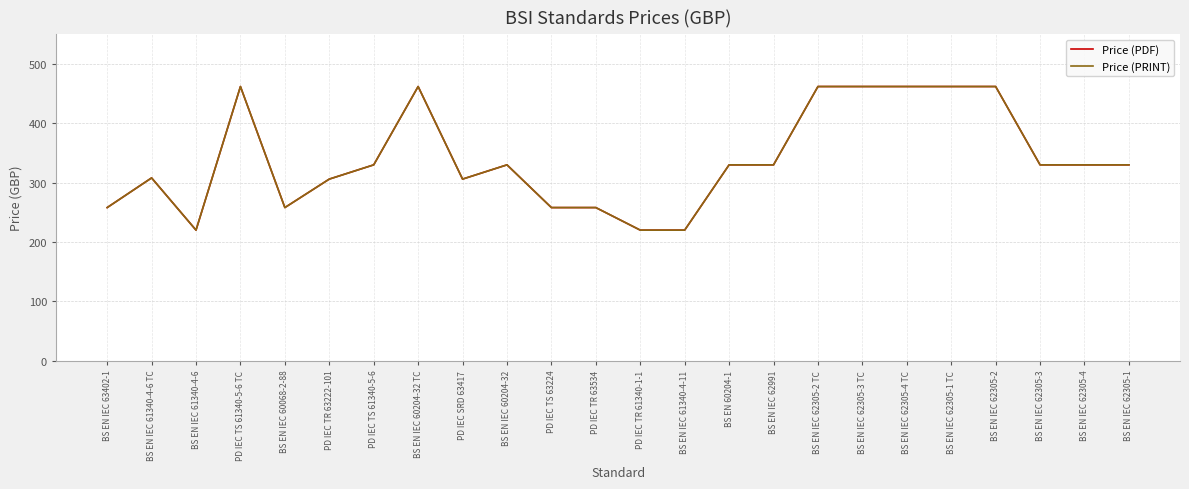

What position from the right is BS EN IEC 61340-4-6?

22